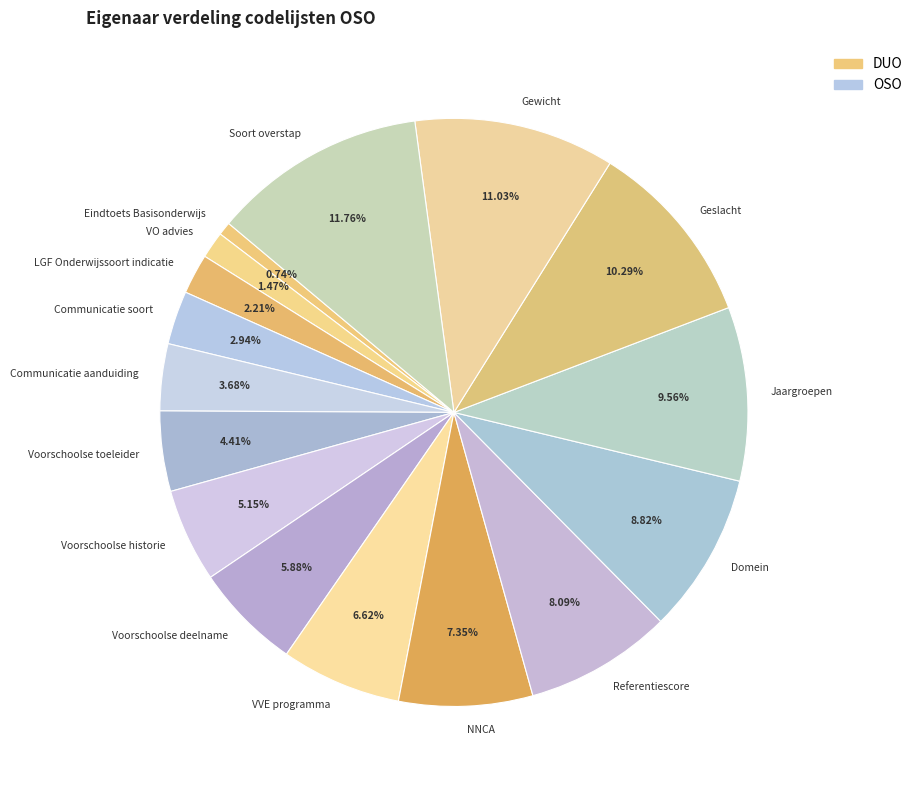

Between Gewicht and Soort overstap, which is larger?

Soort overstap